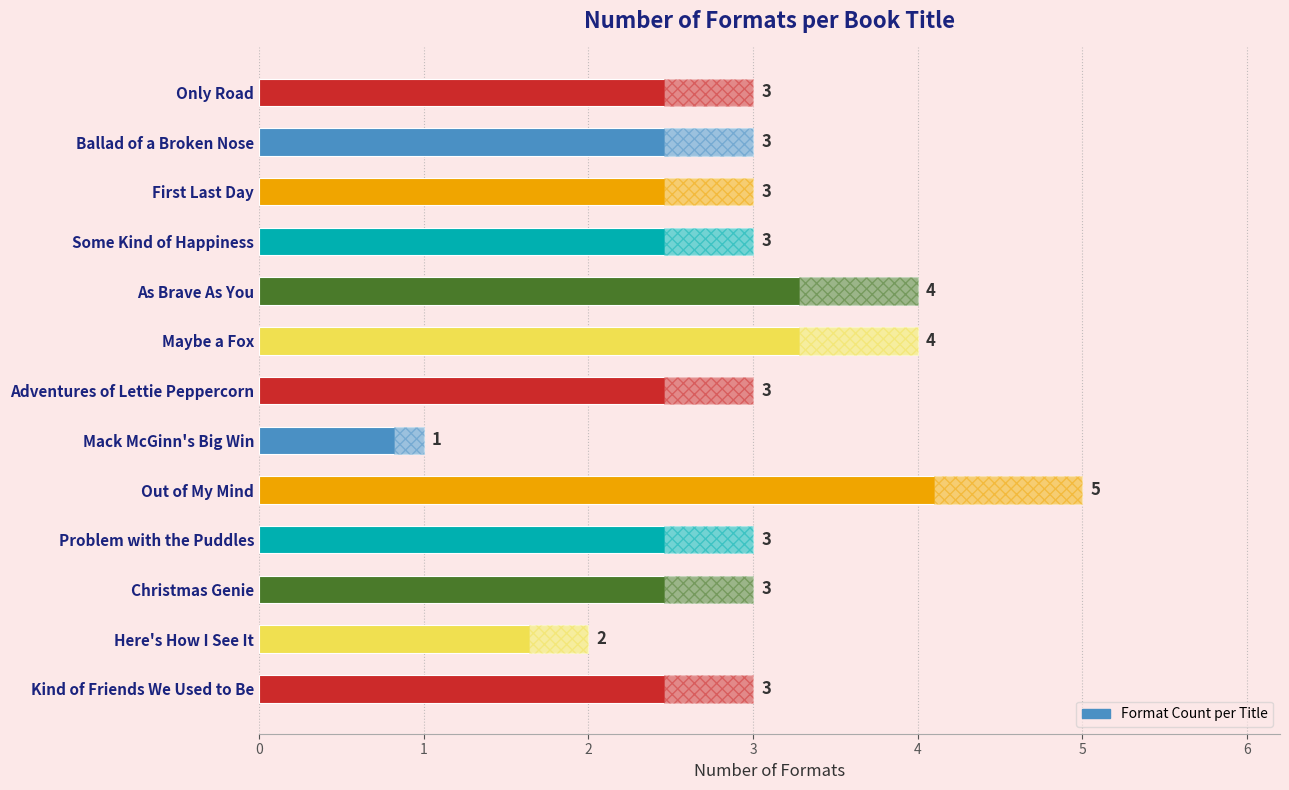

True or false: the data shows 2 at First Last Day.

False